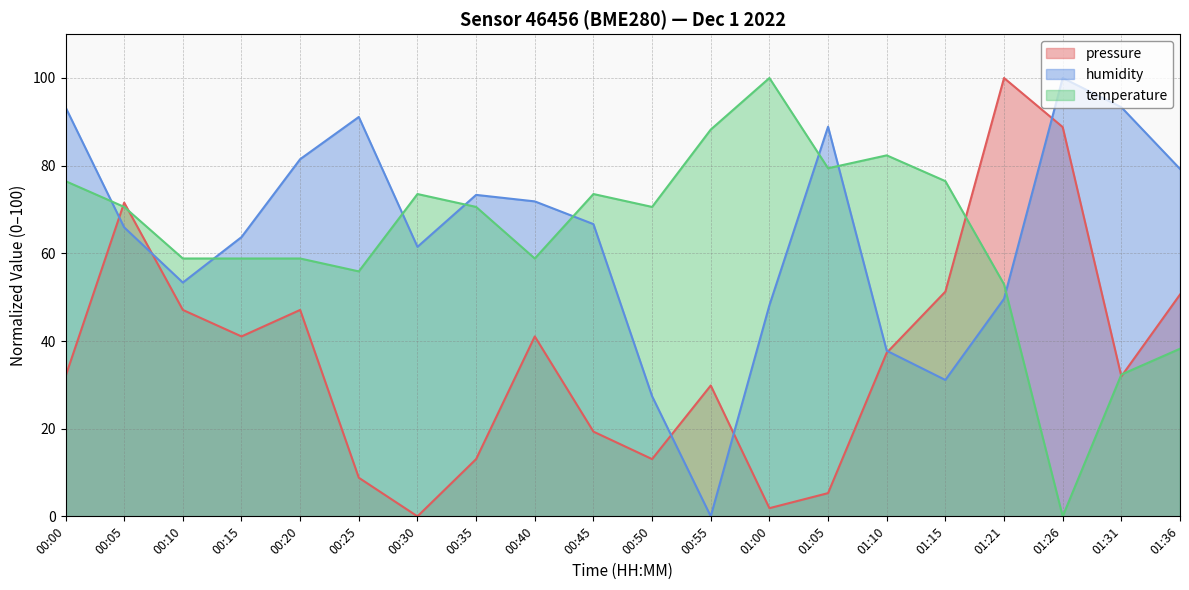

How many intersections are there between humidity and pressure?

6